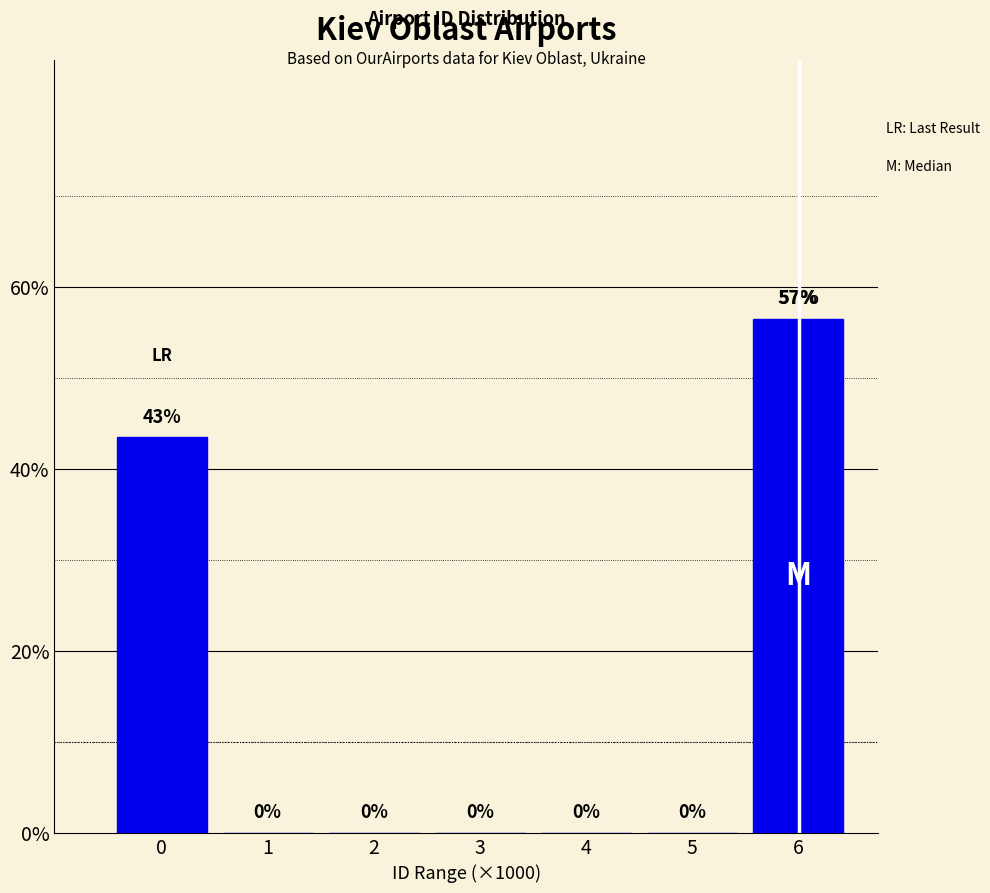

The chart shows a value of 38.9 at 4. True or false?

False